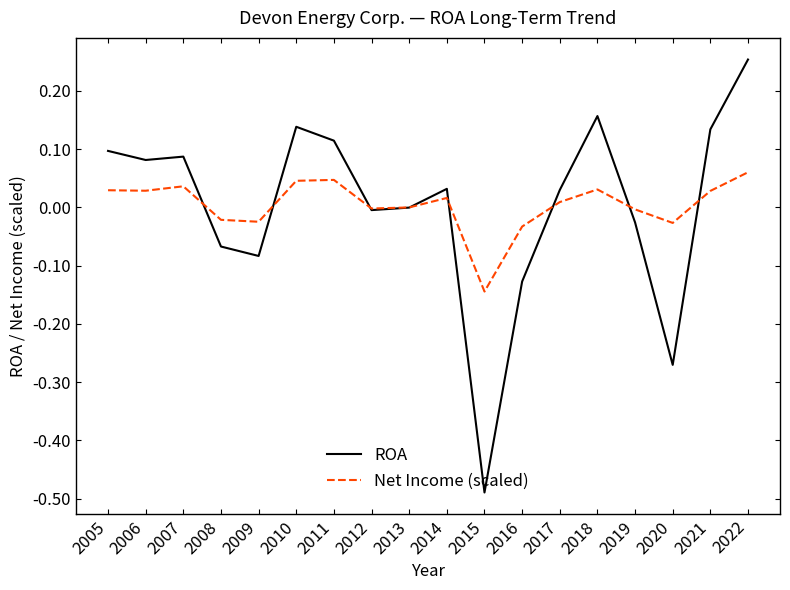

Which series changed the most between 2006 and 2019?

ROA